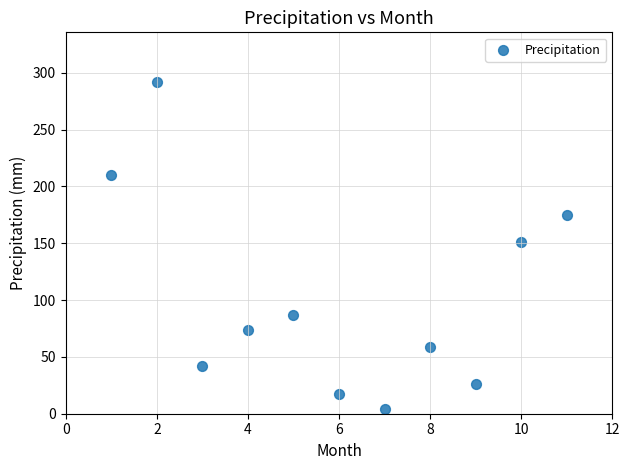

What is the range of Y values (max minus min)?

287.6